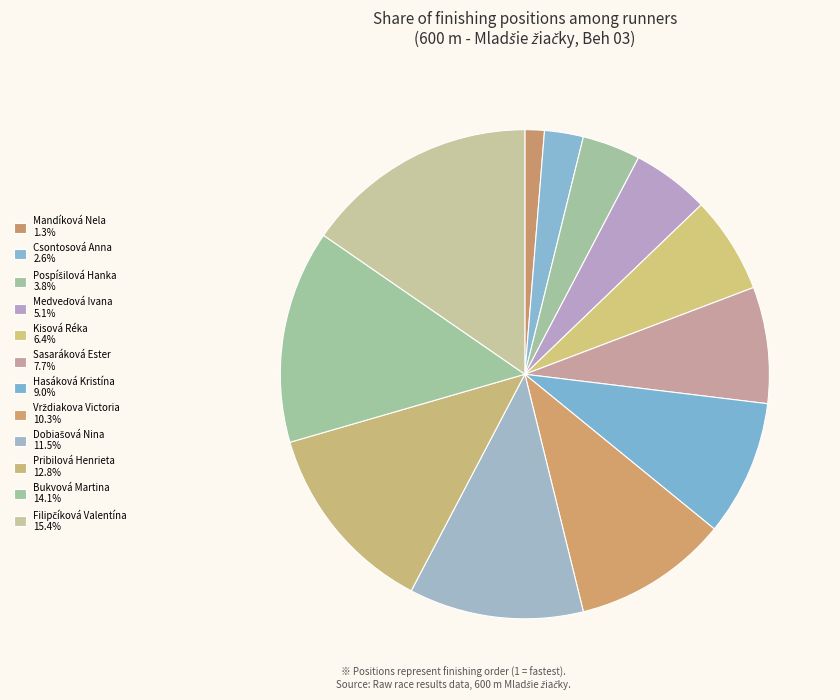

To the nearest percent, what is the difference between the Vrždiakova Victoria and Pospíšilová Hanka slice percentages?

6%